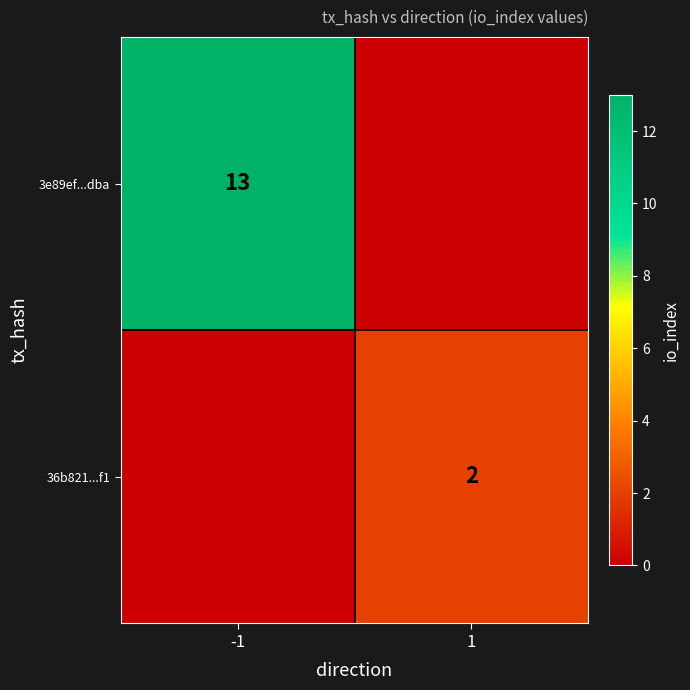

The 36b821...f1 series shows 2 at 1. True or false?

True